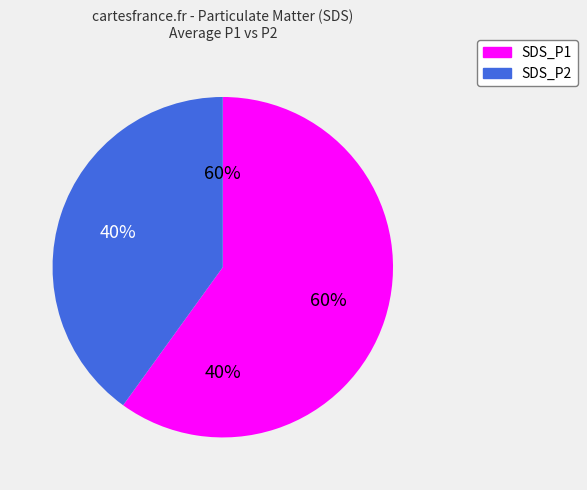

Does SDS_P2 represent more than half of the total?

No